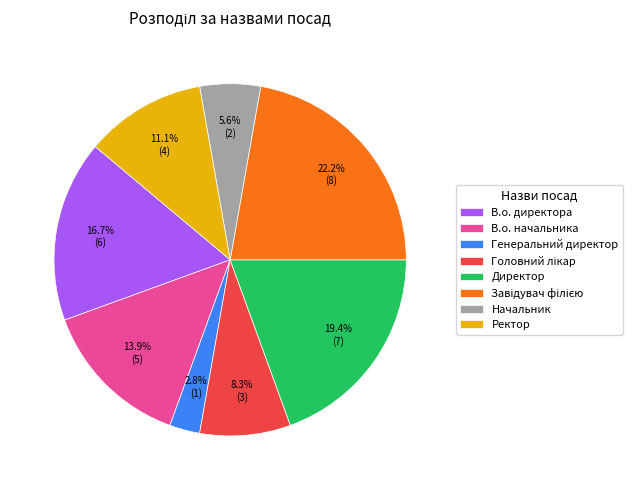

To the nearest percent, what is the difference between the largest and smallest slice percentages?

19%